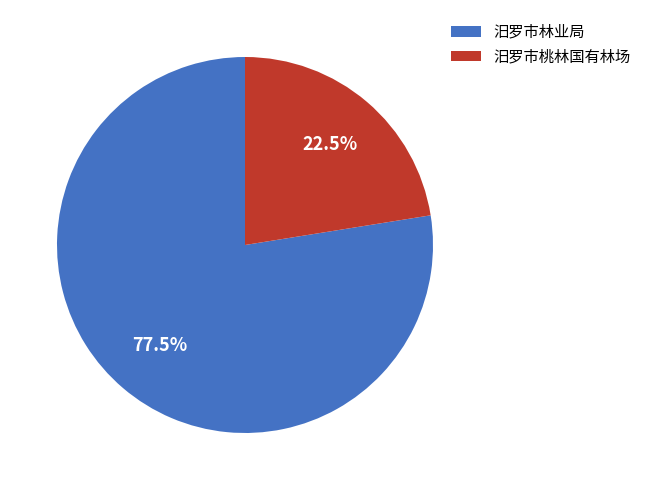

Is there any slice that represents more than half of the pie?

Yes